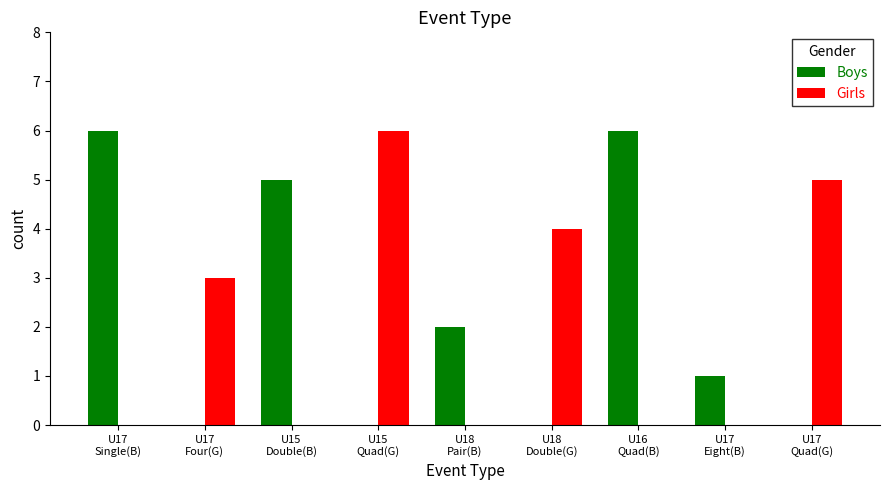

How many data points does each series have?

9